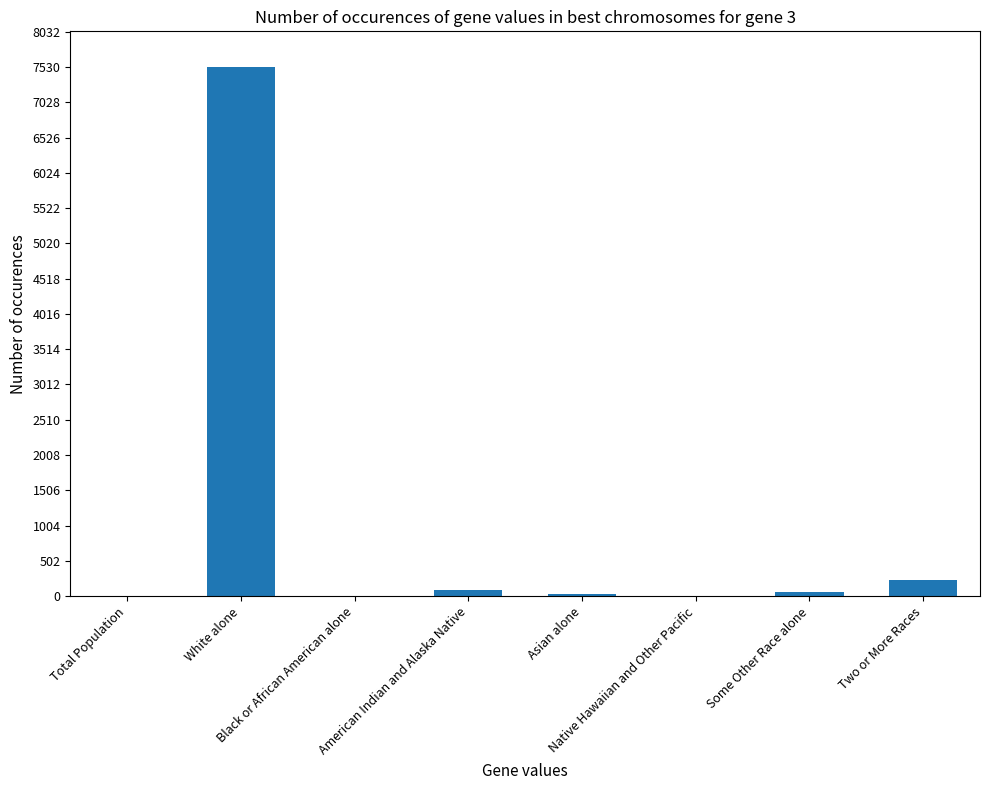

What is the ratio of the value at American Indian and Alaska Native to the value at Some Other Race alone?

1.6